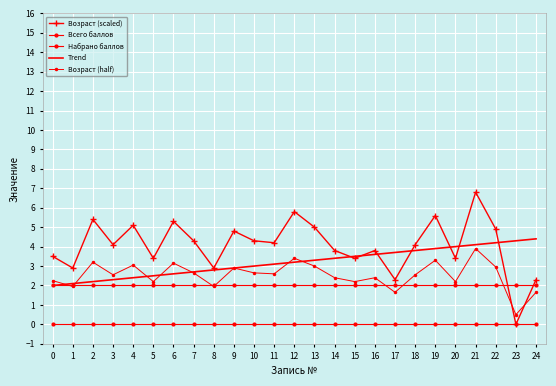

What is the lowest value of the Trend series?

2.0